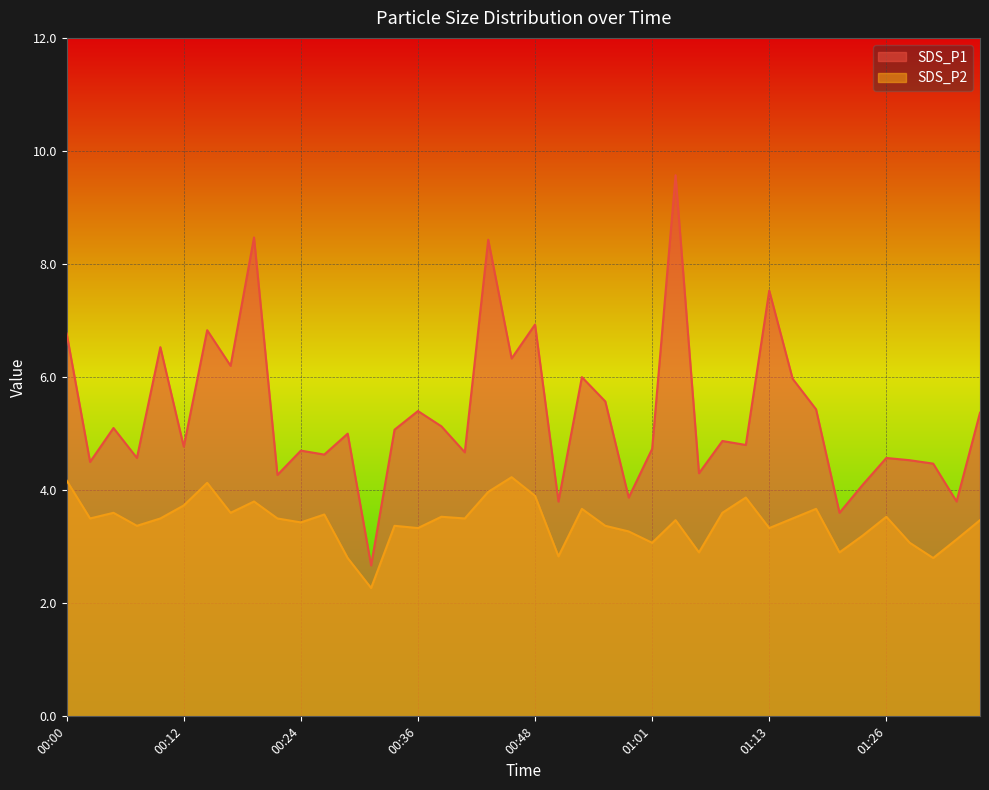

What is the difference between the second highest and second lowest values in the SDS_P1 series?

4.9